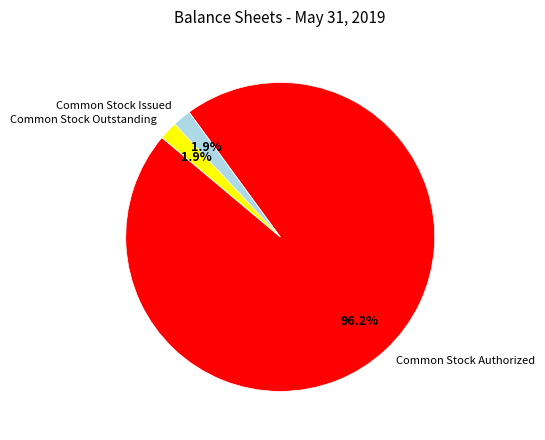

What percentage do Common Stock Authorized and Common Stock Issued together represent?

98.1%